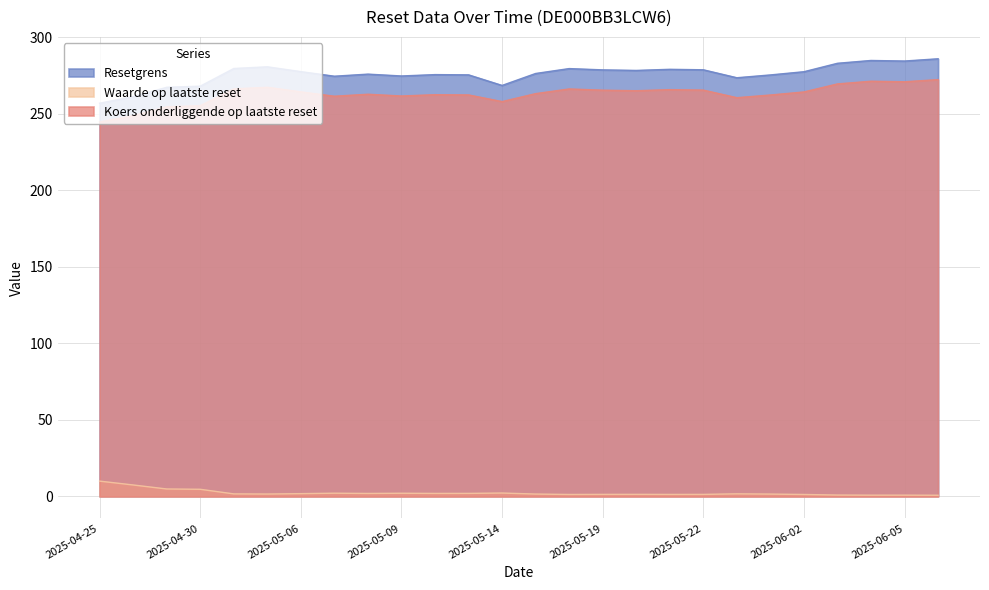

How many values in the Resetgrens series exceed 277?

13